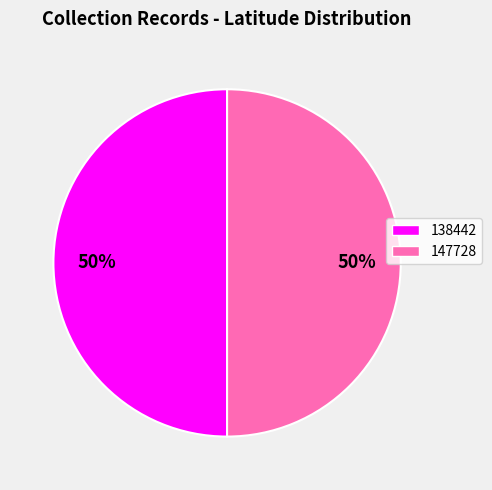

Do 138442 and 147728 together represent more than half of the pie?

Yes